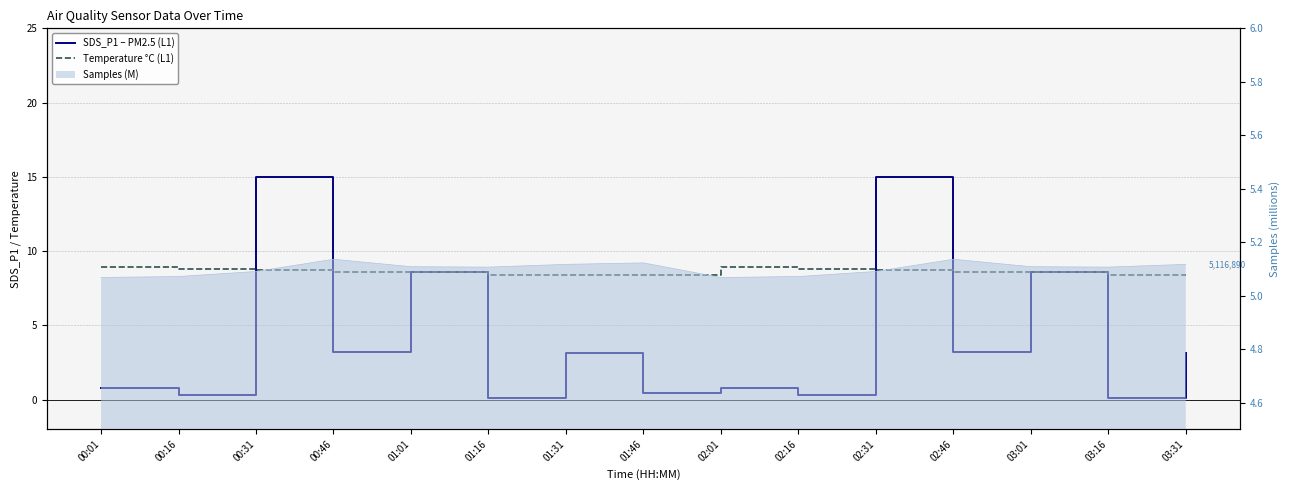

Which label corresponds to the largest value in the chart?

00:31